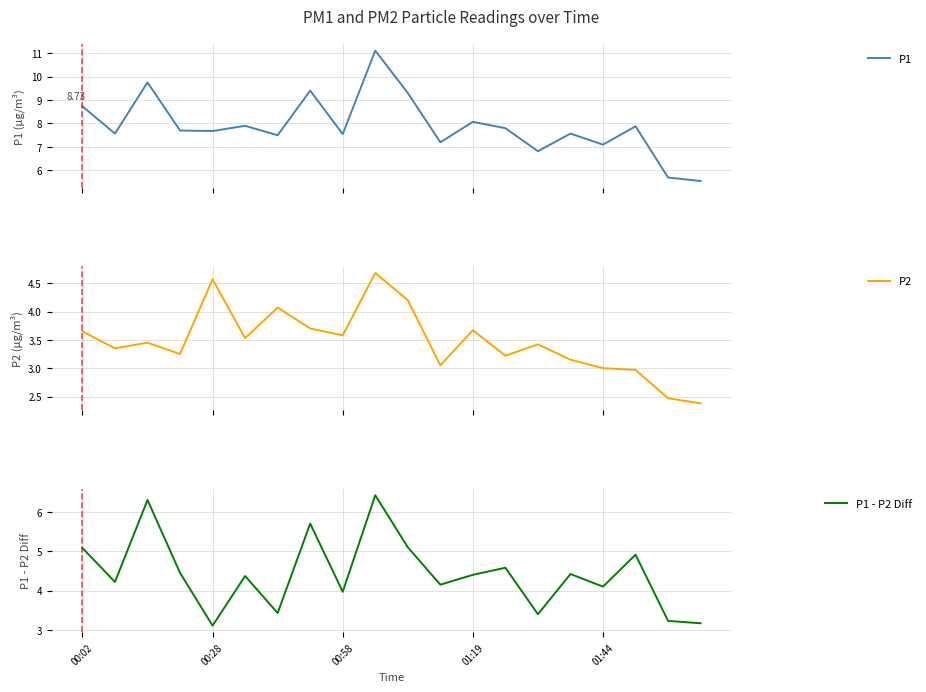

What is the minimum value for P1 - P2 Diff?

3.1